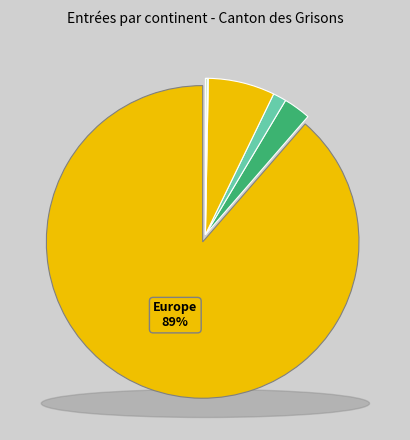

To the nearest percent, what is the combined percentage of Provenance inconnu and Europe?

89%